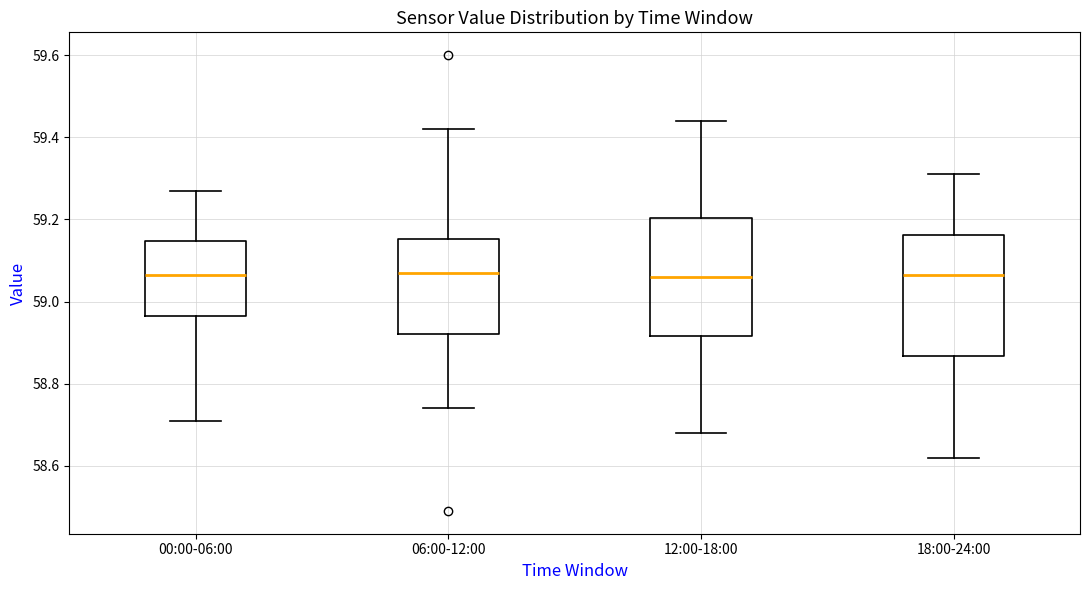

Where is the lower edge of the box for 00:00-06:00 on the y-axis? The values are not printed on the chart, so give them approximately, as read against the axis.

58.96